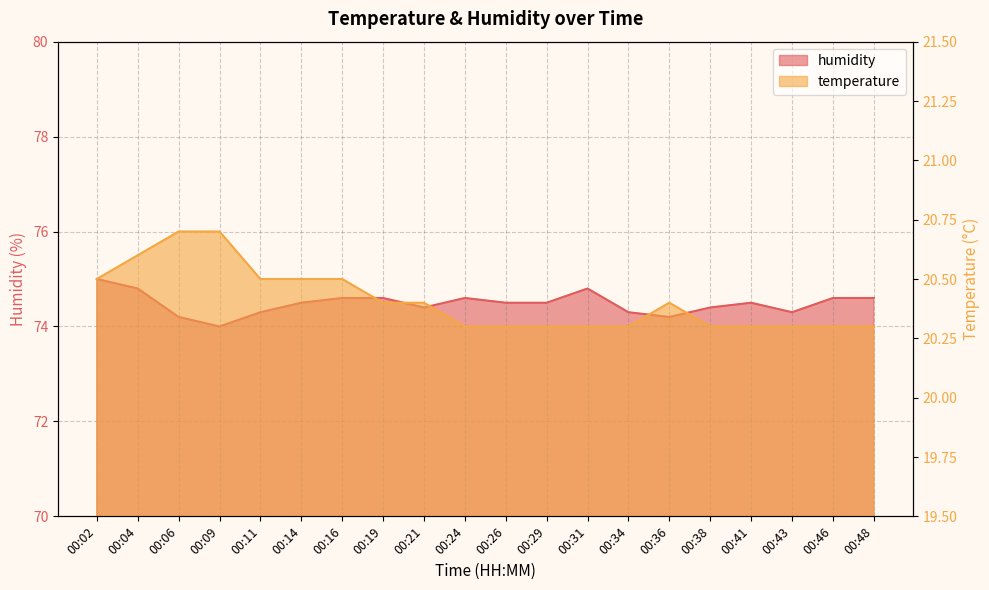

At which category does temperature reach its first local peak?

00:36